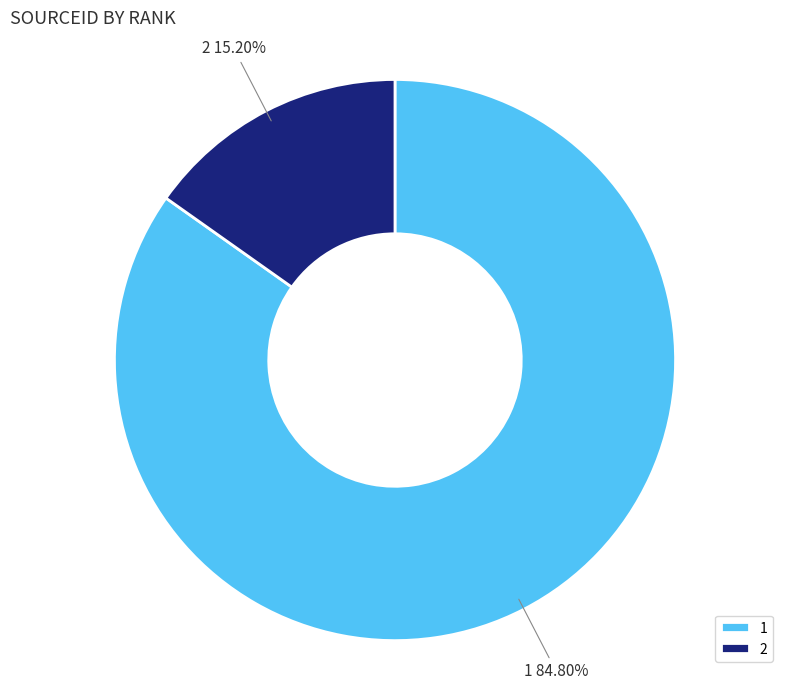

Rank the categories by value from highest to lowest.

1, 2